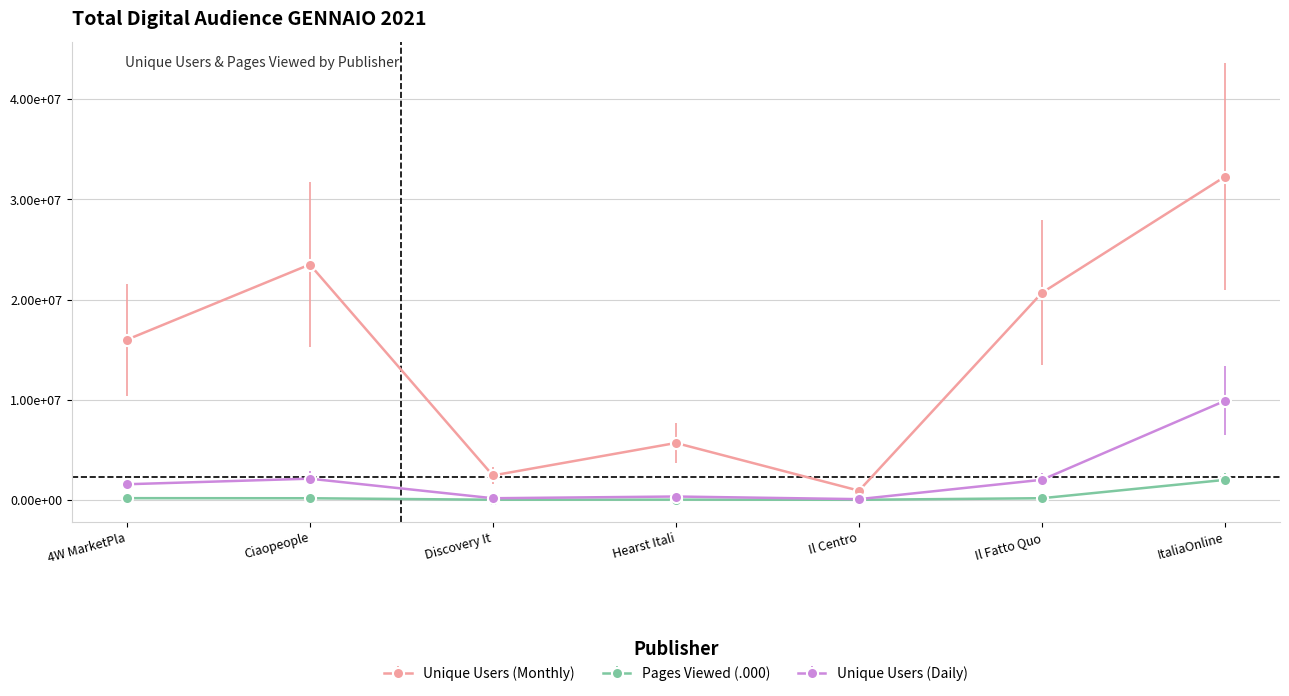

Does the chart have visible grid lines?

Yes